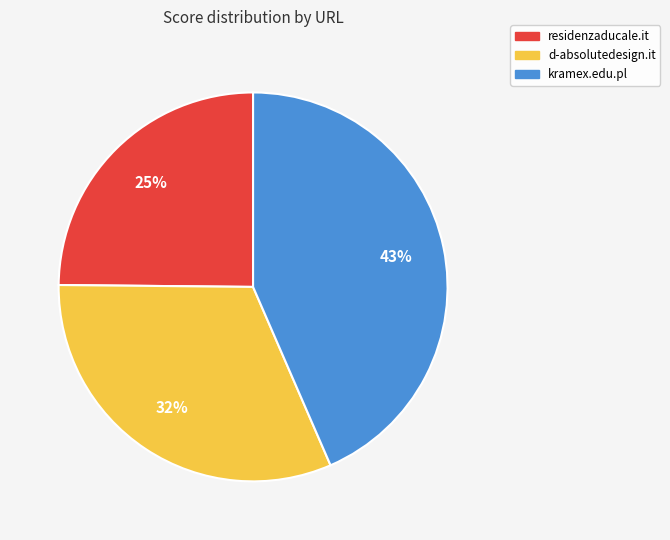

Which slice is the smallest?

residenzaducale.it